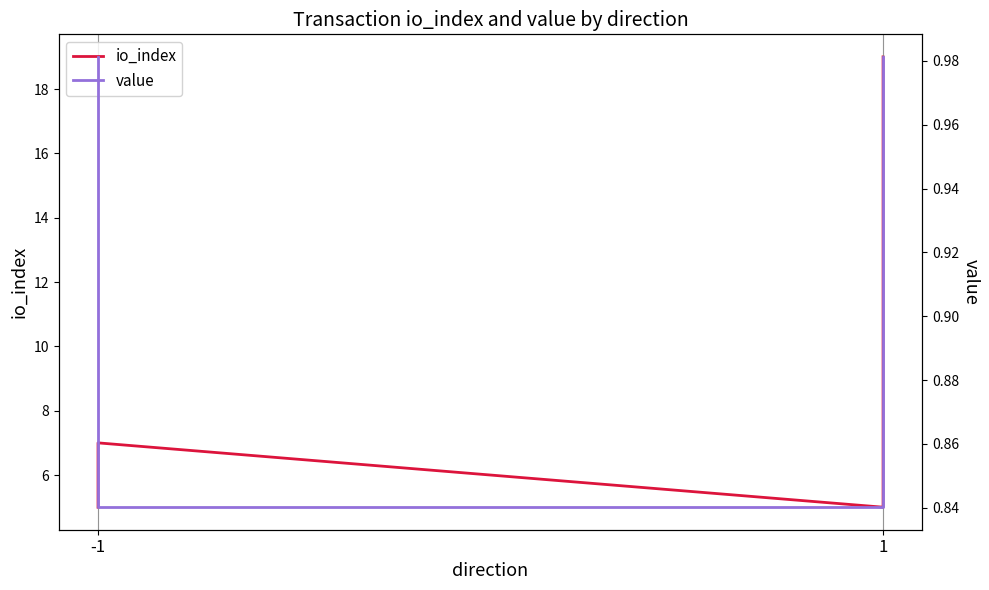

What is the spread (max minus min) of values at -1?

4.0